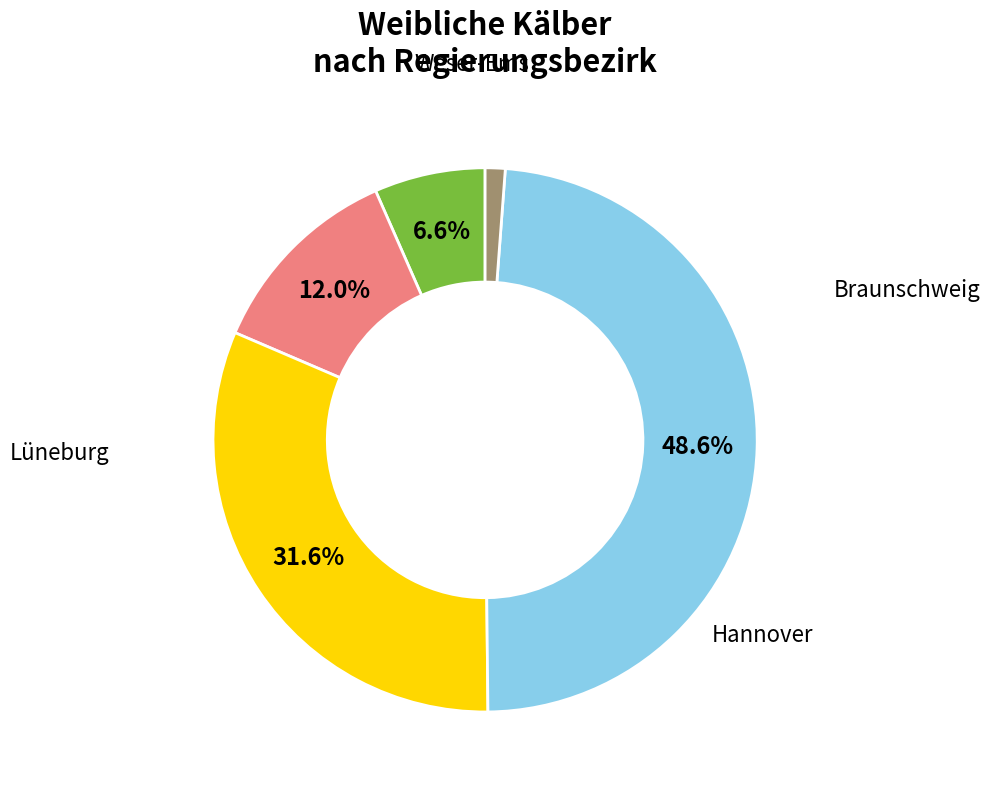

Does any single category account for the majority?

No